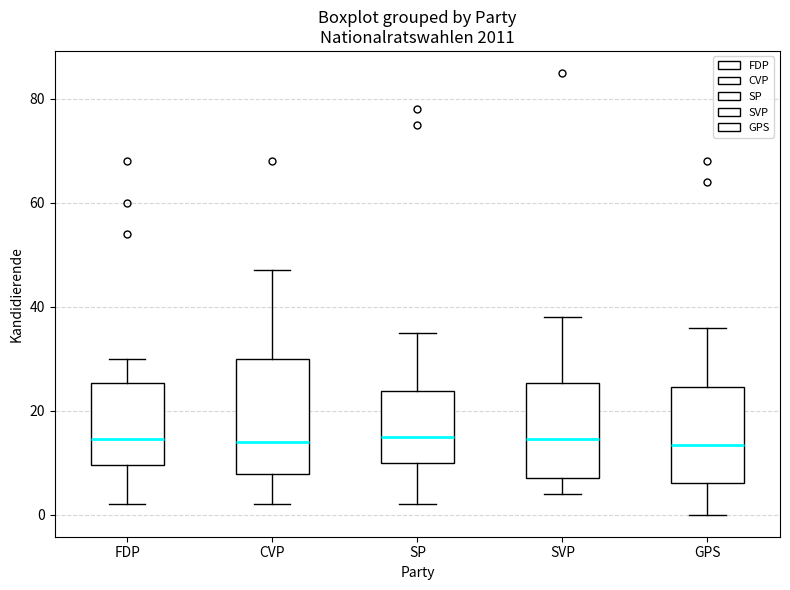

Where does the upper whisker of the box for FDP end on the y-axis? The values are not printed on the chart, so give them approximately, as read against the axis.

30